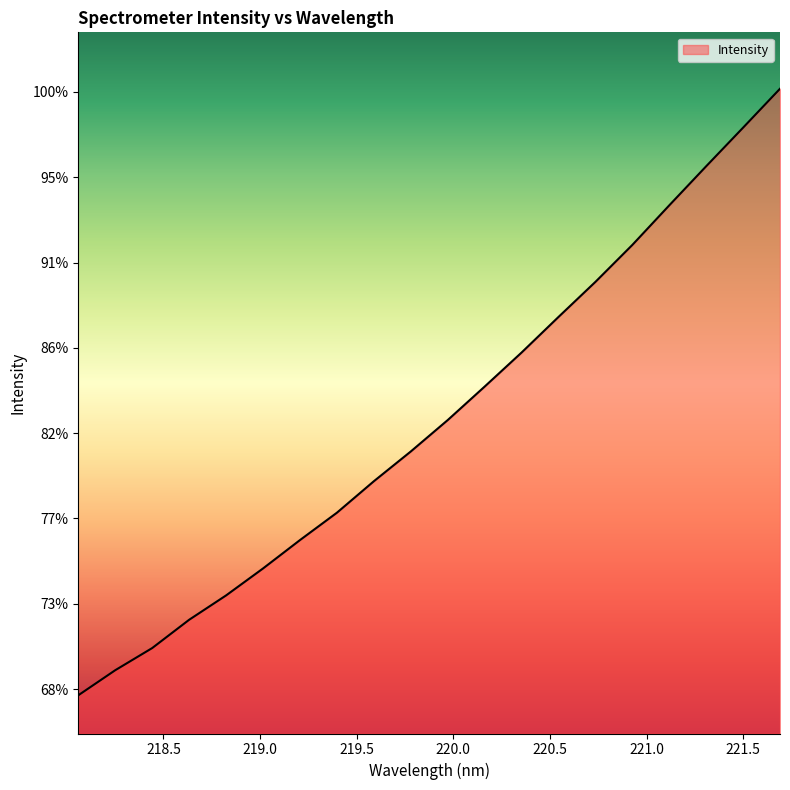

Rank the categories by value from highest to lowest.

221.6902, 221.4993, 221.3083, 221.1174, 220.9264, 220.7354, 220.5444, 220.3533, 220.1623, 219.9712, 219.7801, 219.589, 219.3979, 219.2067, 219.0156, 218.8244, 218.6332, 218.442, 218.2508, 218.0596